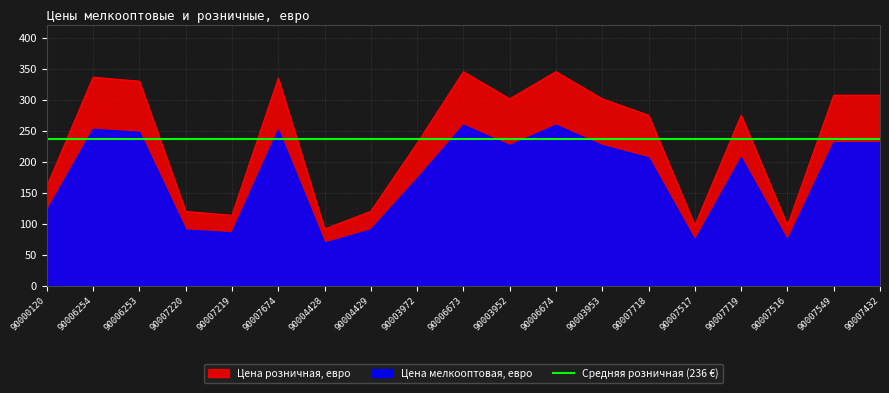

What is the difference between the second highest and minimum values in the Цена розничная, евро series?

253.7